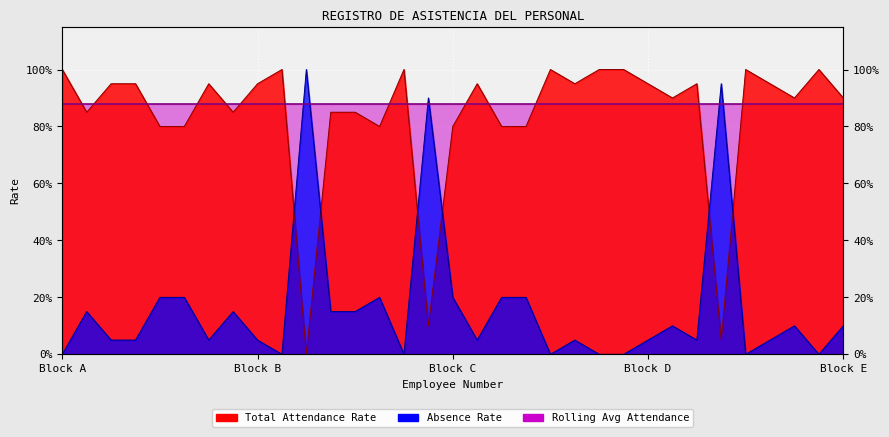

Rank the categories by Total Attendance Rate value from lowest to highest.

11, 28, 16, 5, 6, 14, 17, 19, 20, 2, 8, 12, 13, 26, 31, 33, 3, 4, 7, 9, 18, 22, 25, 27, 30, 1, 10, 15, 21, 23, 24, 29, 32